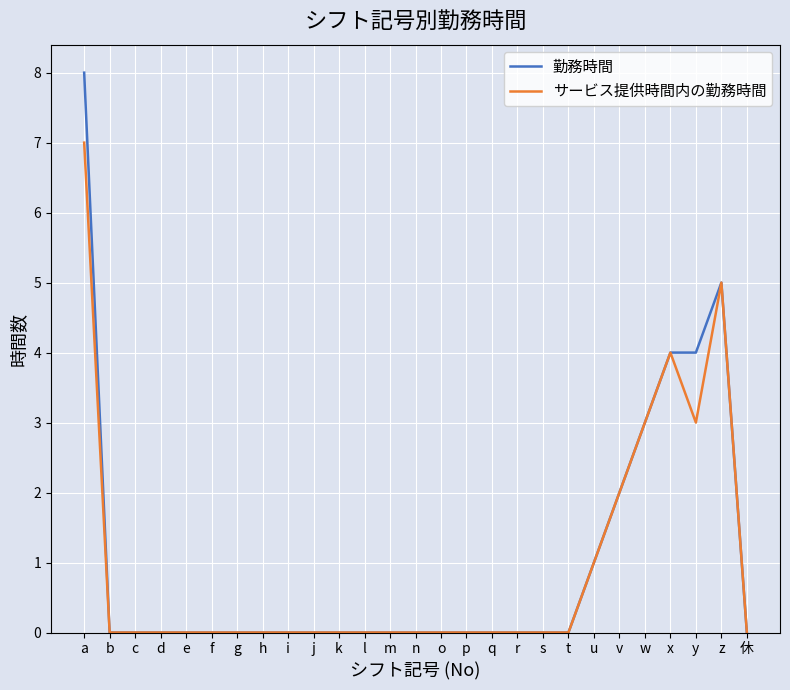

True or false: サービス提供時間内の勤務時間 has a value of 3 at y.

True